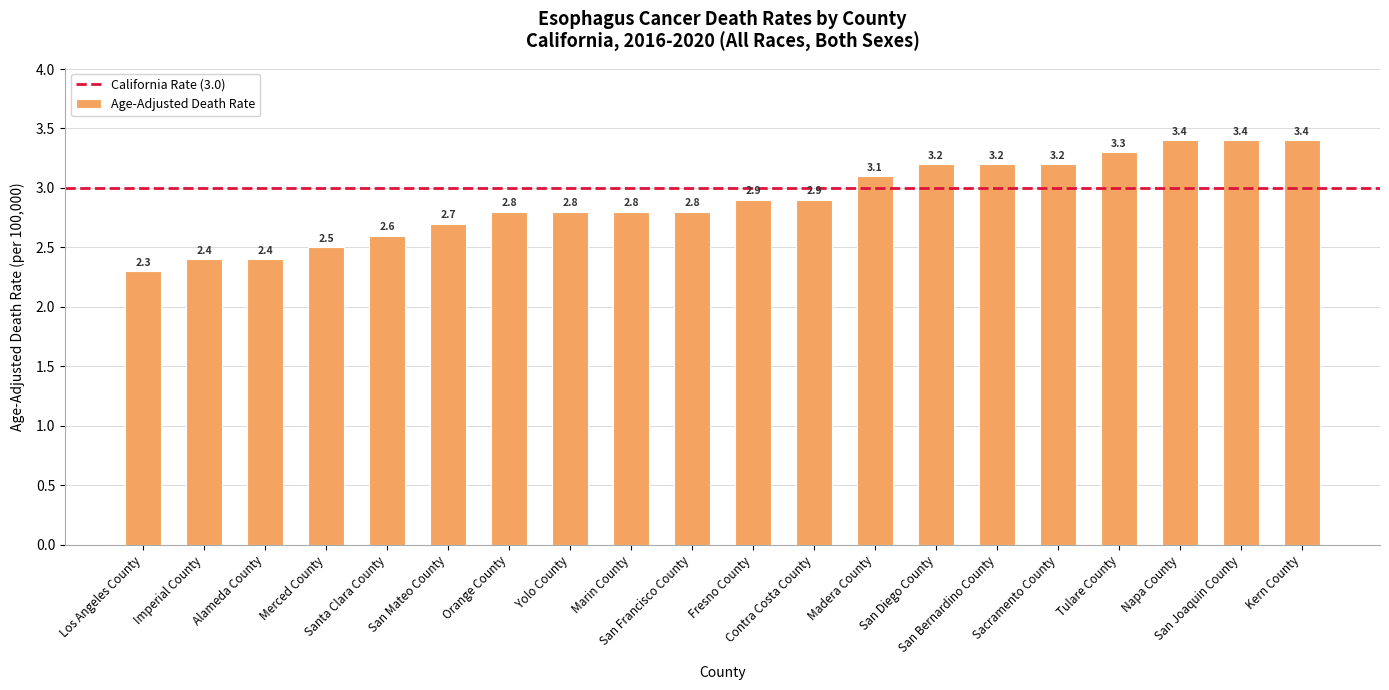

True or false: the data shows 4.2 at Alameda County.

False